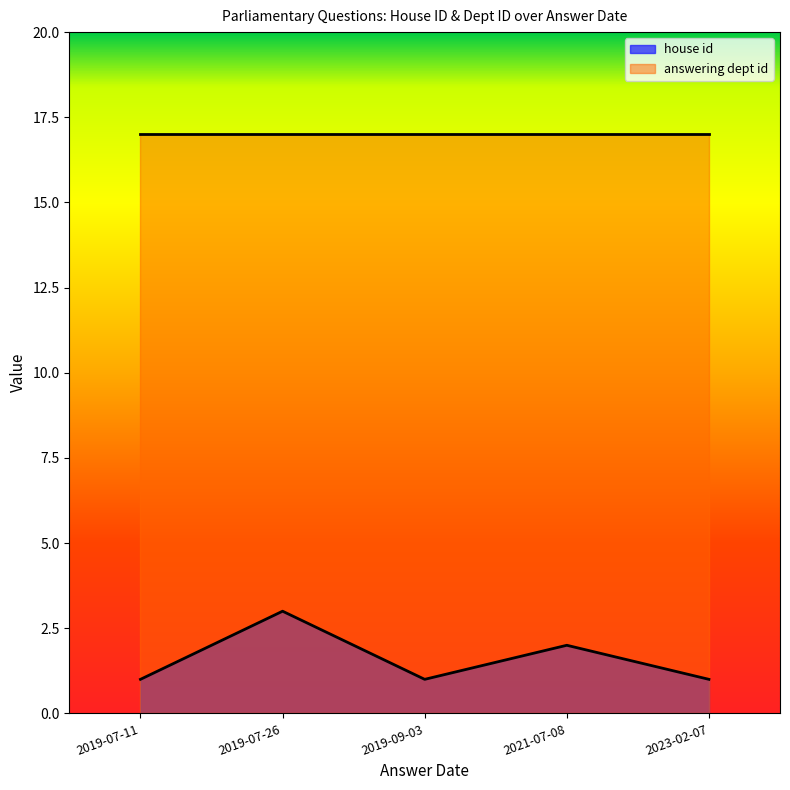

The answering dept id series shows 26 at 2019-09-03. True or false?

False